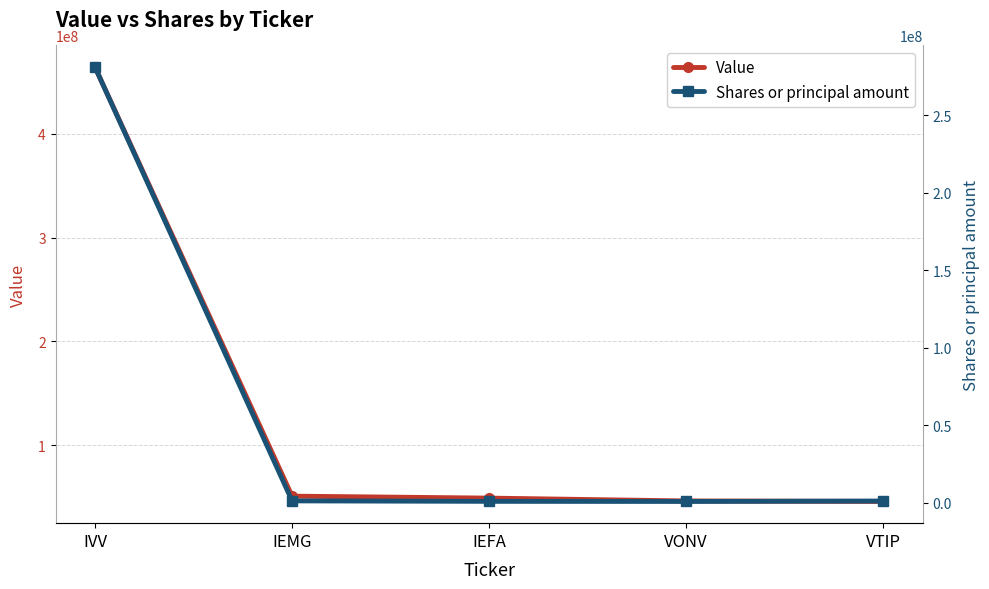

What is the label of the 4th point from the right?

IEMG